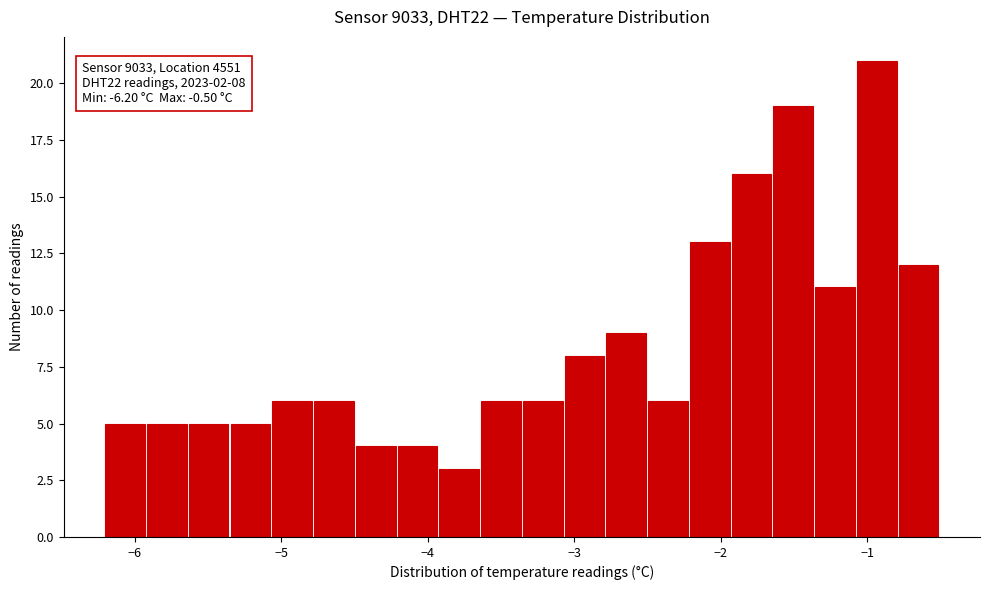

Around what value on the x-axis is the tallest bar? Give the approximate position of its centre, as read against the axis.

-0.9